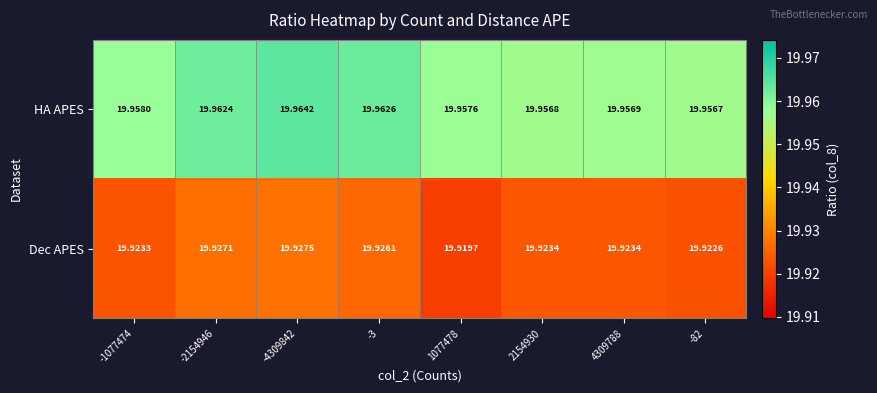

Is the value of Dec APES at 2154930 greater than the value of HA APES at -4309842?

No